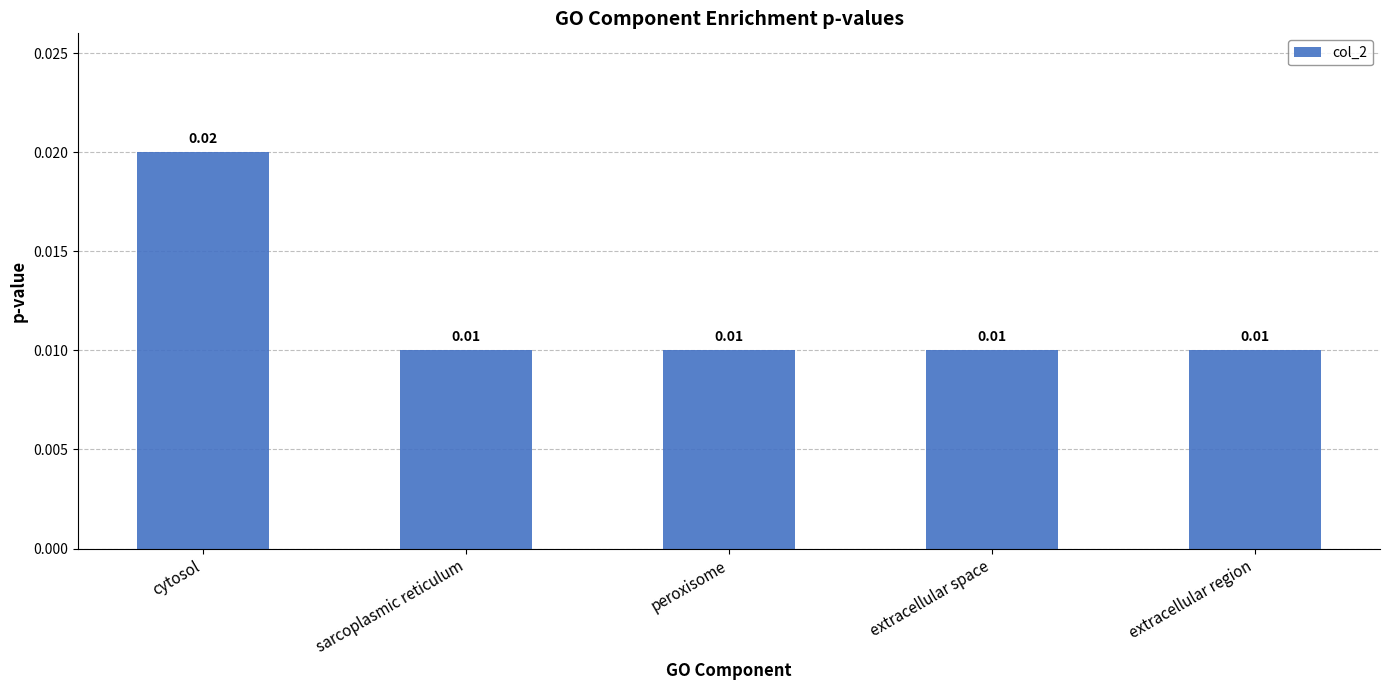

Which has a higher value, sarcoplasmic reticulum or cytosol?

cytosol